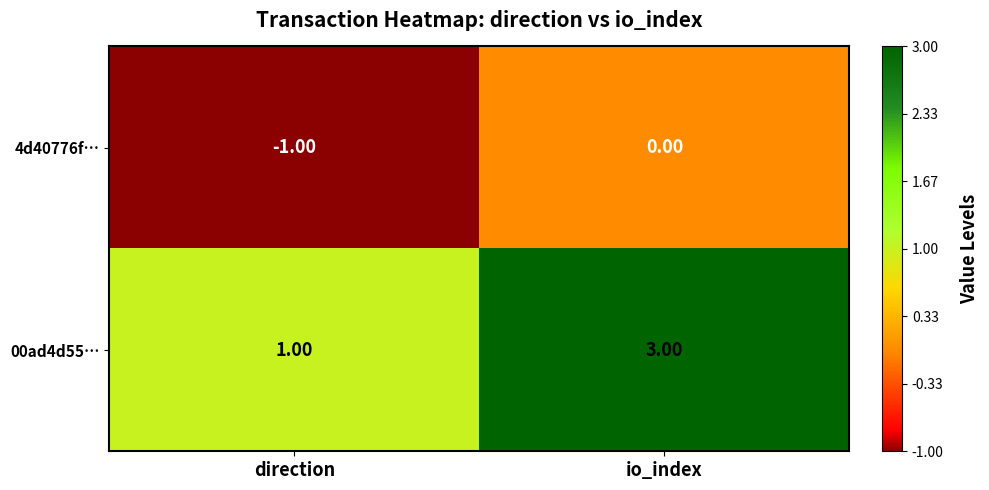

Rank the categories by 4d40776f… value from highest to lowest.

io_index, direction